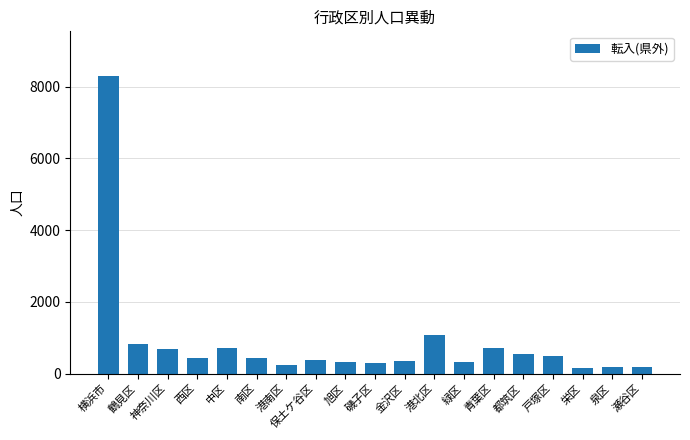

At which category does the chart reach its peak across all series?

横浜市